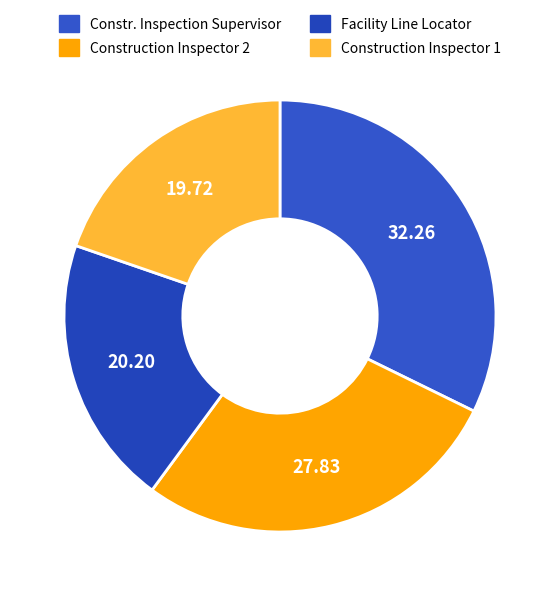

Count the number of slices in the pie.

4